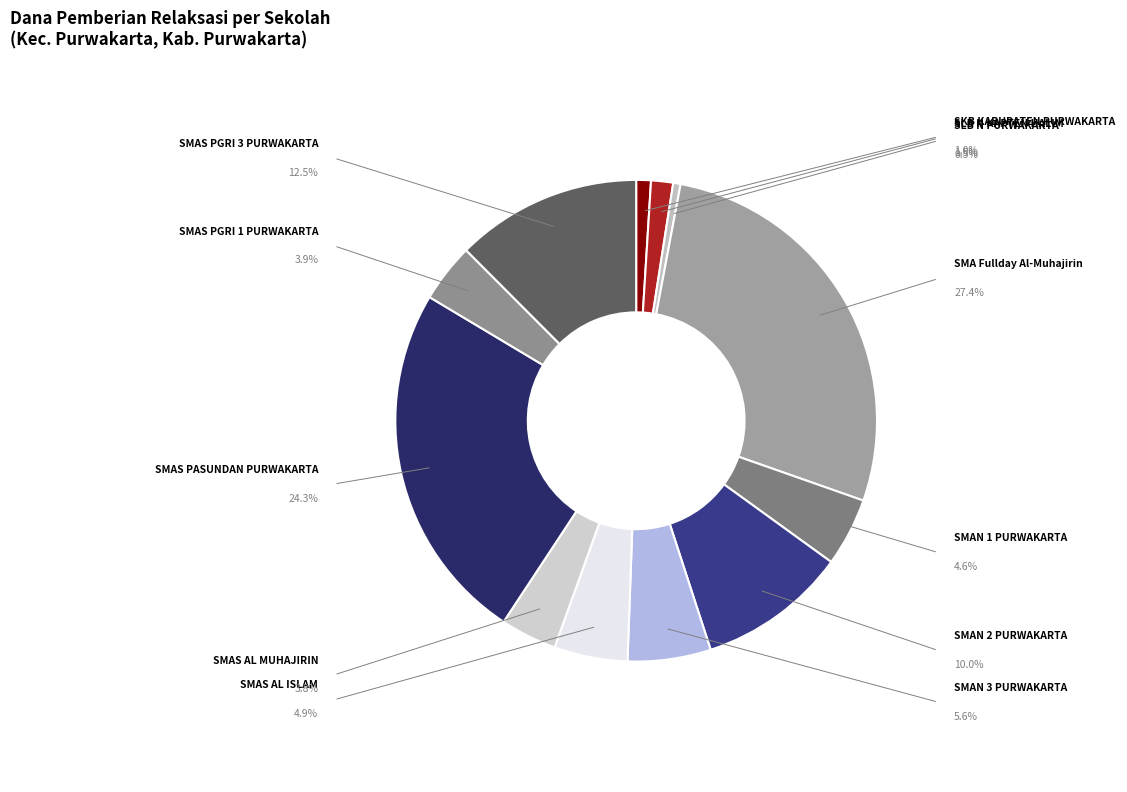

Count the number of slices in the pie.

12